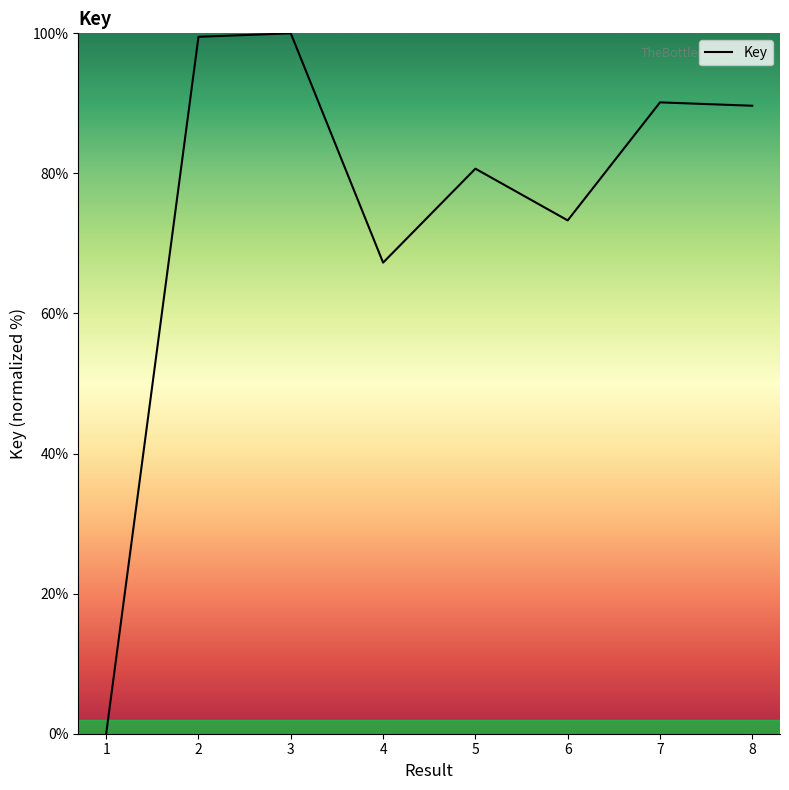

Which category has the lowest value across all series?

1